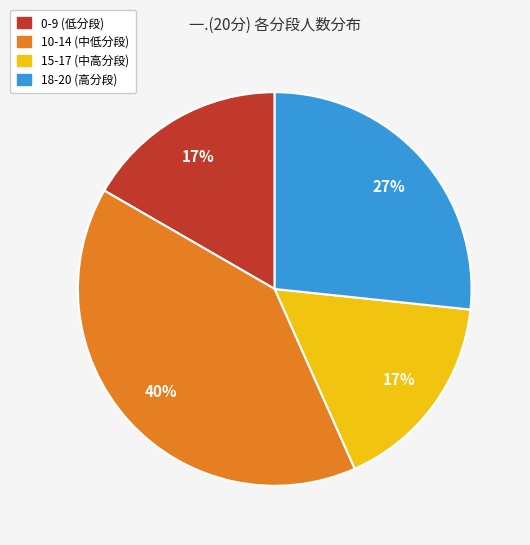

Is there a majority slice in this chart?

No